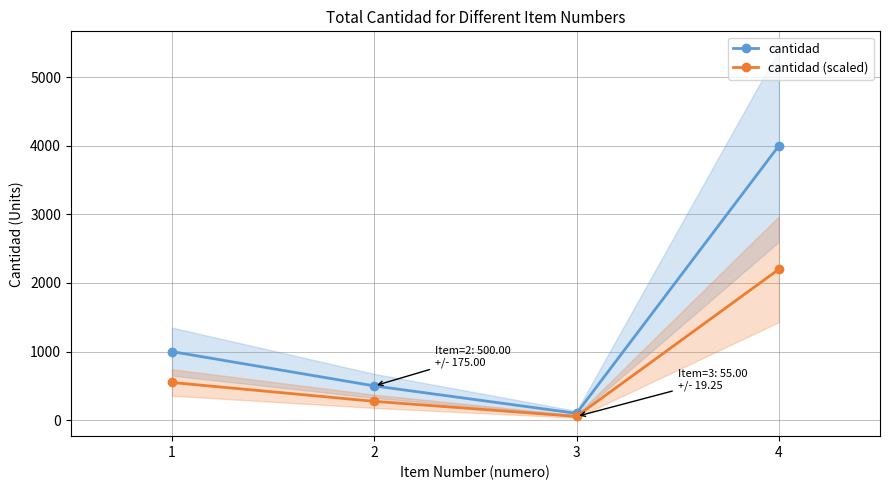

How many lines are shown in the chart?

2